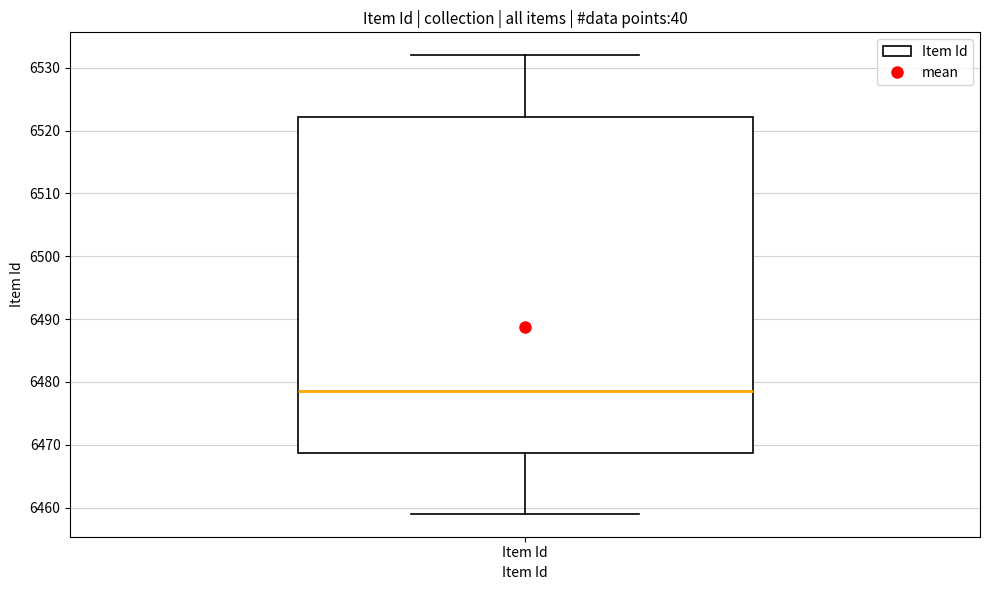

Where is the lower edge of the box for Item Id on the y-axis? The values are not printed on the chart, so give them approximately, as read against the axis.

6469